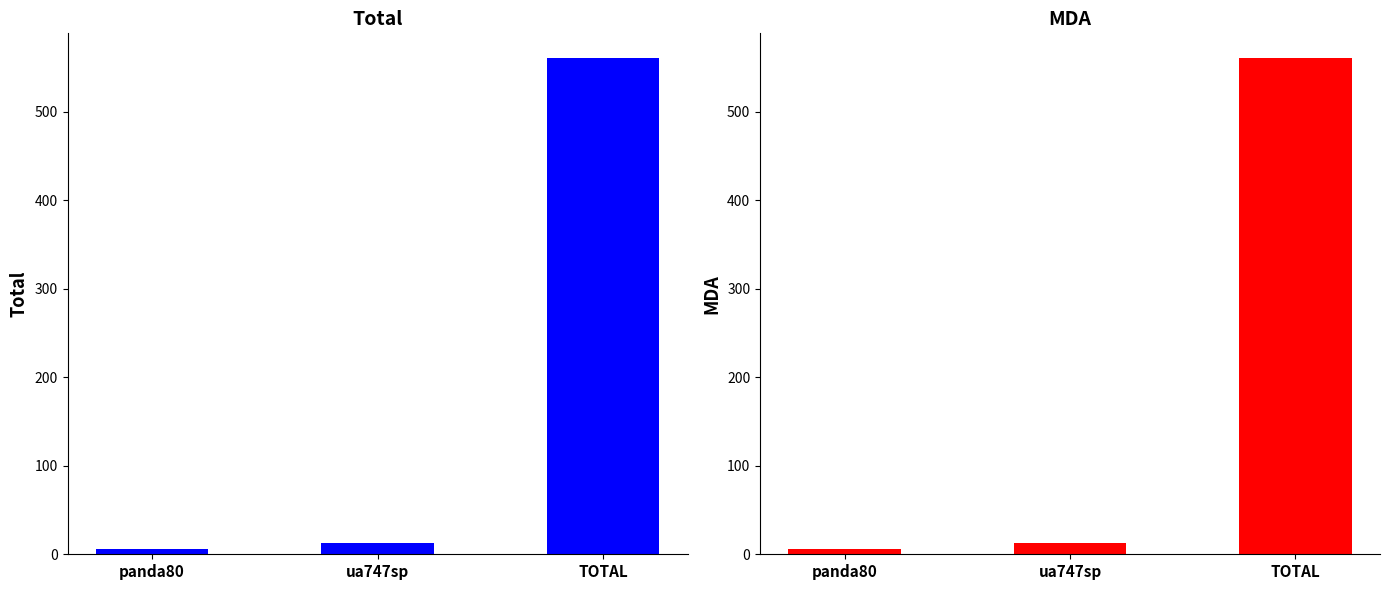

Does the chart contain any negative values?

No